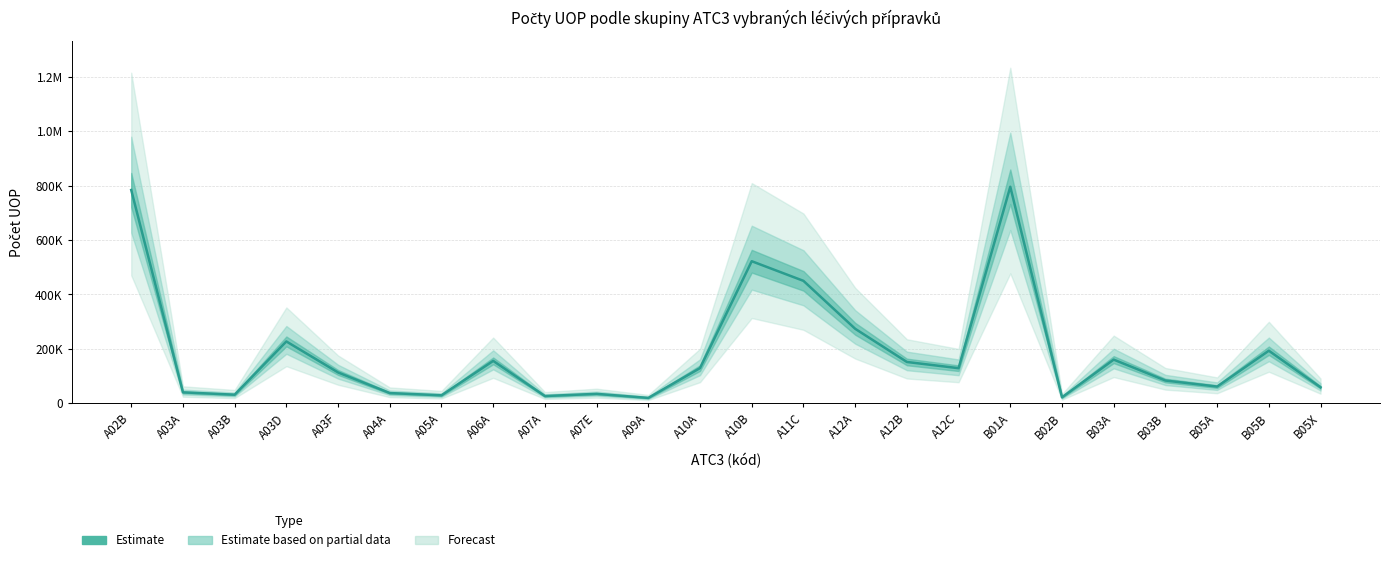

What is the minimum value shown in the chart?

19722